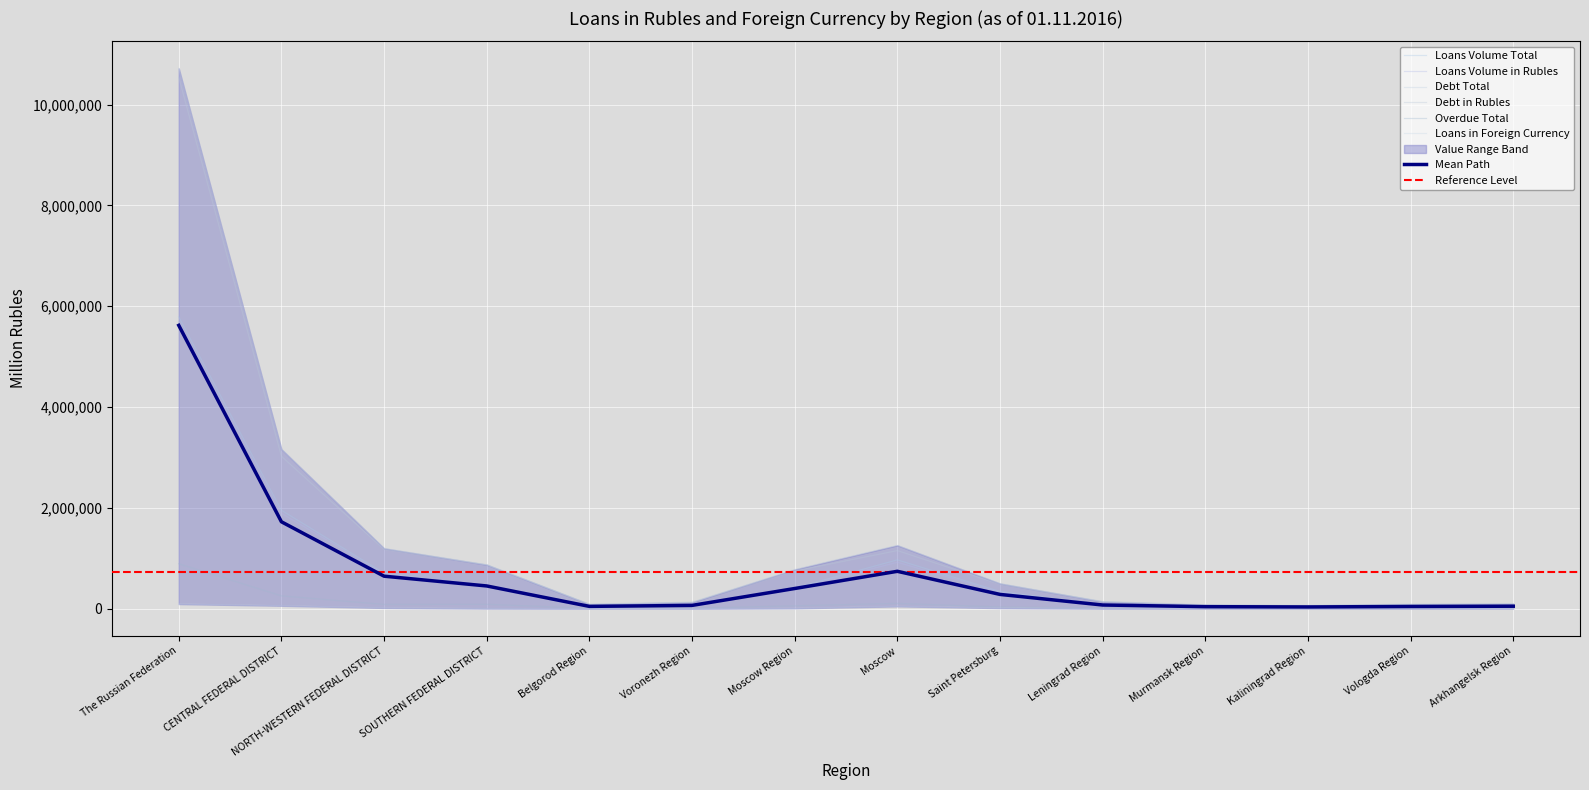

Rank the series by their maximum value, from lowest to highest.

Loans in Foreign Currency, Overdue Total, Loans Volume in Rubles, Loans Volume Total, Debt in Rubles, Debt Total